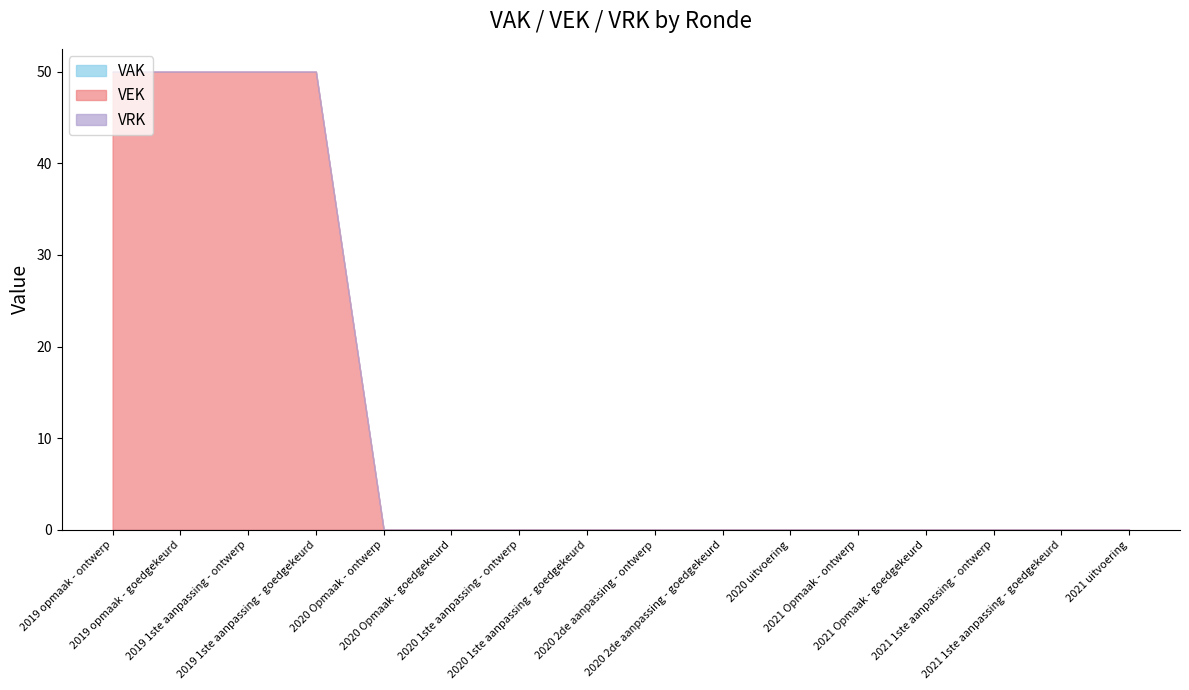

What is the greatest value displayed?

50